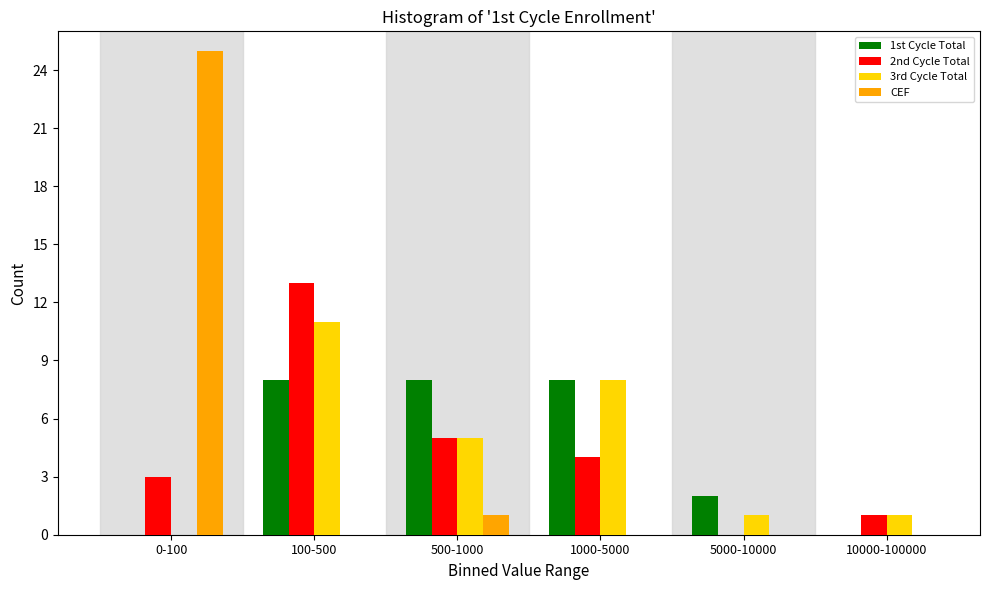

Reading right to left, what are all the values shown in this chart?

1st Cycle Total: 10000-100000=0	5000-10000=2	1000-5000=8	500-1000=8	100-500=8	0-100=0
2nd Cycle Total: 10000-100000=1	5000-10000=0	1000-5000=4	500-1000=5	100-500=13	0-100=3
3rd Cycle Total: 10000-100000=1	5000-10000=1	1000-5000=8	500-1000=5	100-500=11	0-100=0
CEF: 10000-100000=0	5000-10000=0	1000-5000=0	500-1000=1	100-500=0	0-100=25